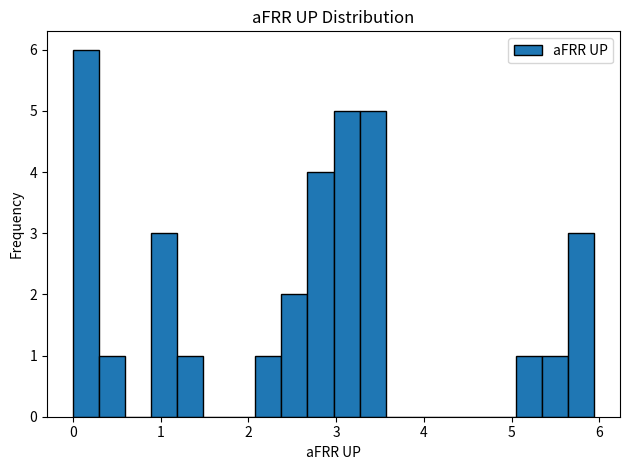

Around what value on the x-axis is the tallest bar? Give the approximate position of its centre, as read against the axis.

0.1